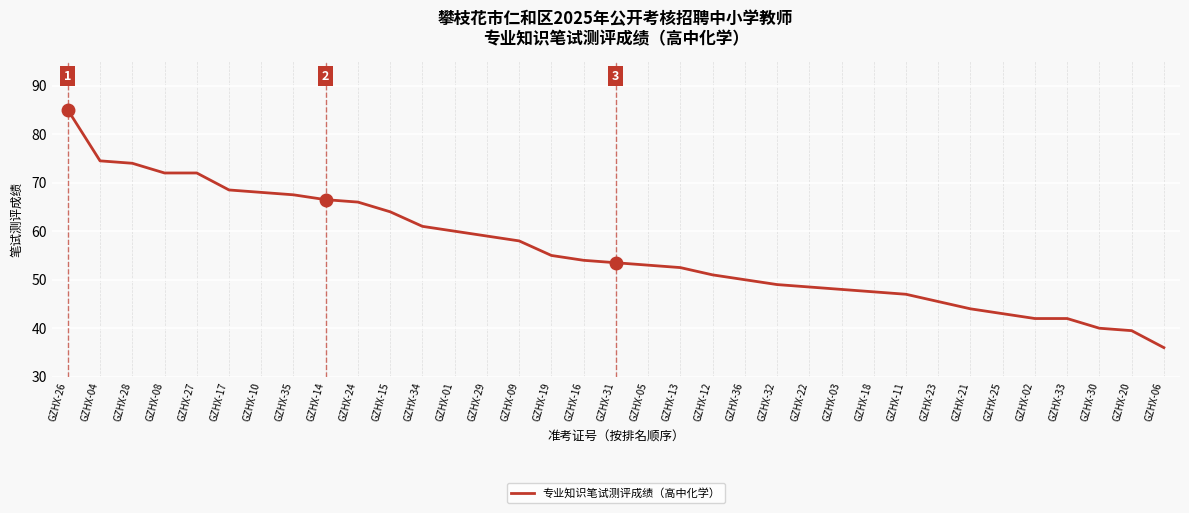

What position from the left is GZHX-15?

11